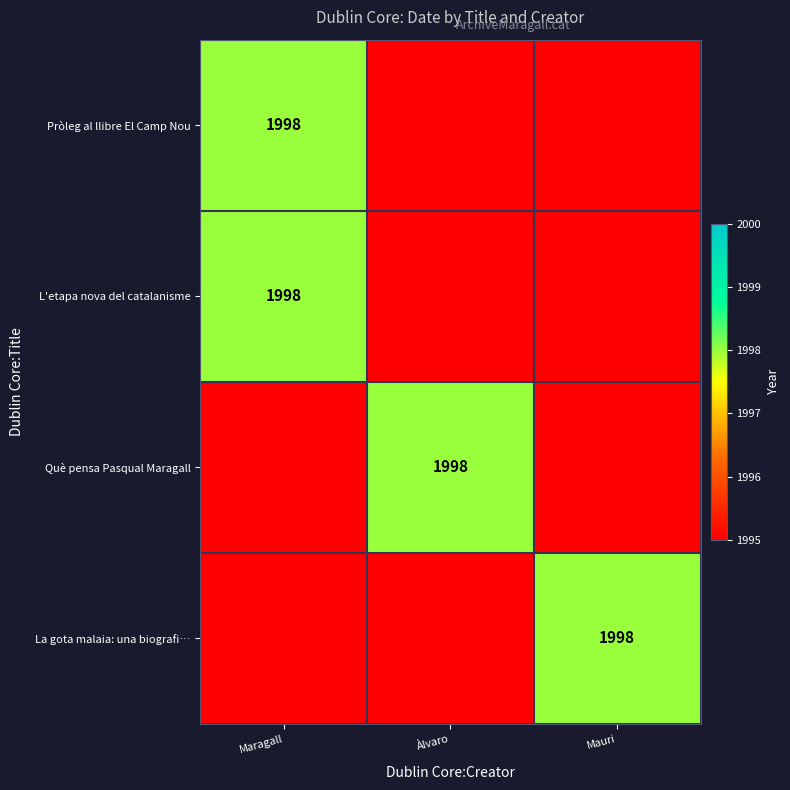

Is it true that La gota malaia: una biografi… equals 917 at Mauri?

False